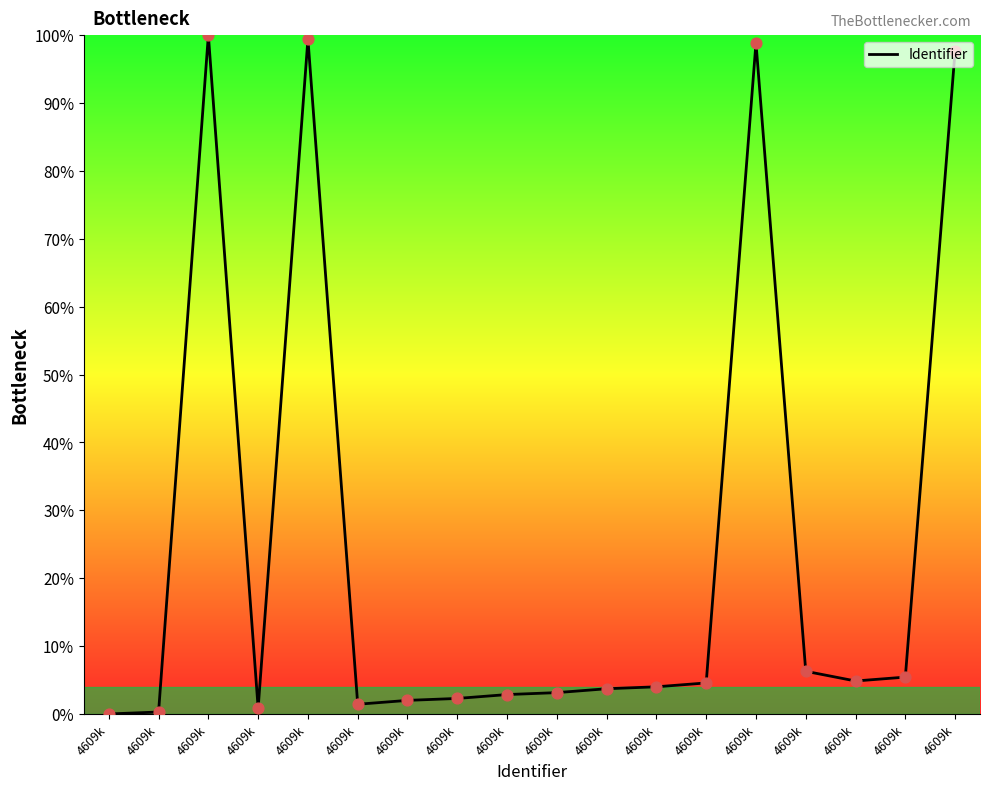

Approximately how many times larger is the value at 4609k compared to 4609k?

0.6